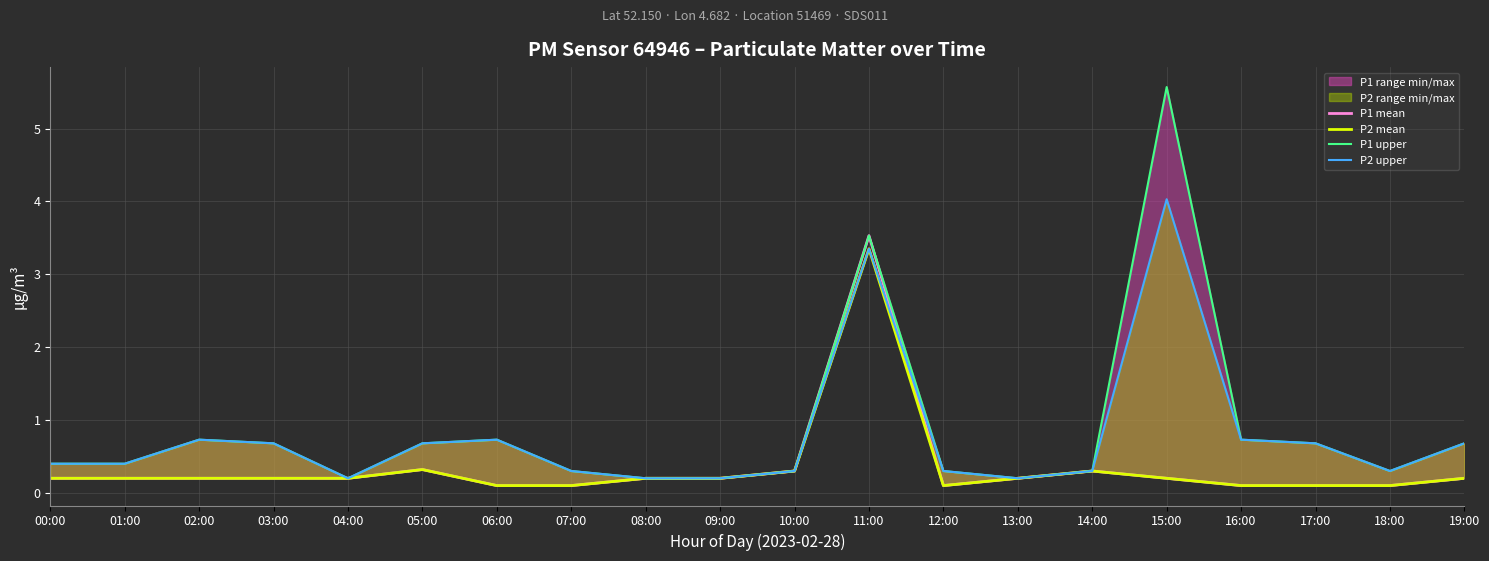

Reading left to right, list all the values displayed in this chart.

P1 mean: 0.2	0.2	0.2	0.2	0.2	0.3	0.1	0.1	0.2	0.2	0.3	3.5	0.1	0.2	0.3	0.2	0.1	0.1	0.1	0.2
P2 mean: 0.2	0.2	0.2	0.2	0.2	0.3	0.1	0.1	0.2	0.2	0.3	3.4	0.1	0.2	0.3	0.2	0.1	0.1	0.1	0.2
P1 upper: 0.4	0.4	0.7	0.7	0.2	0.7	0.7	0.3	0.2	0.2	0.3	3.5	0.3	0.2	0.3	5.6	0.7	0.7	0.3	0.7
P2 upper: 0.4	0.4	0.7	0.7	0.2	0.7	0.7	0.3	0.2	0.2	0.3	3.4	0.3	0.2	0.3	4.0	0.7	0.7	0.3	0.7